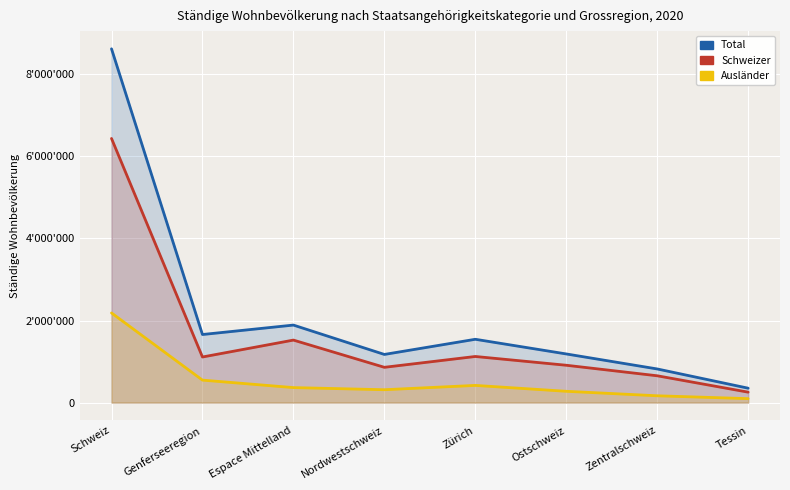

At which label does Schweizer first exceed 1110975?

Schweiz